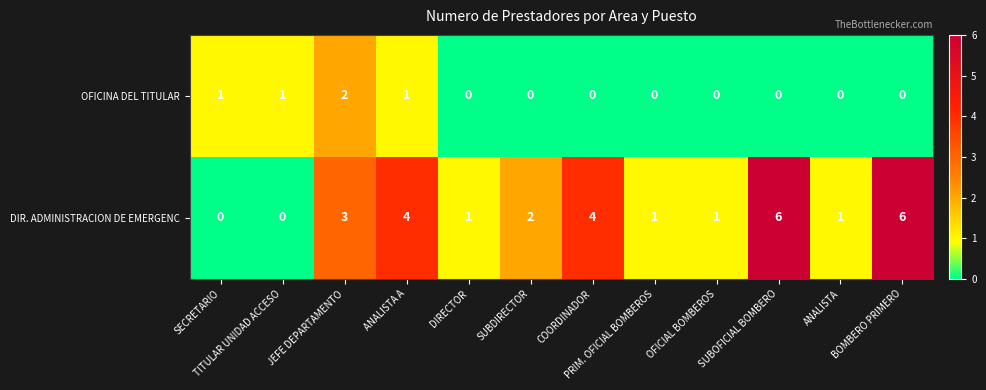

List the series in order of their overall mean, highest first.

DIR. ADMINISTRACION DE EMERGENC, OFICINA DEL TITULAR